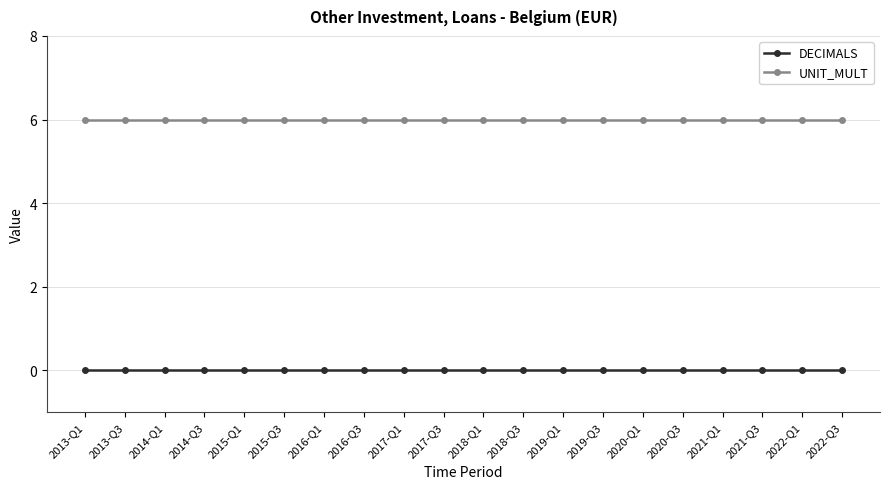

At how many categories does at least one series exceed 5?

20